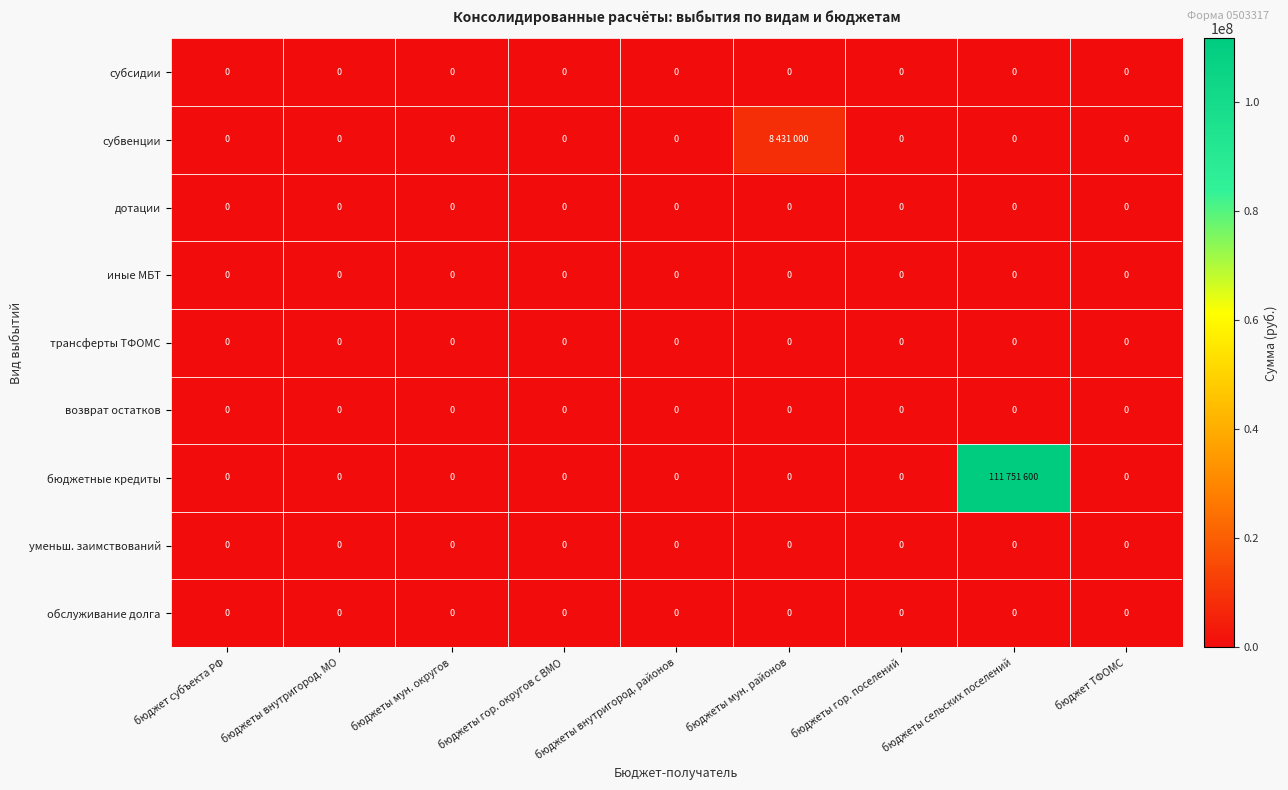

Which has a higher value, бюджеты сельских поселений or бюджеты мун. округов?

бюджеты сельских поселений